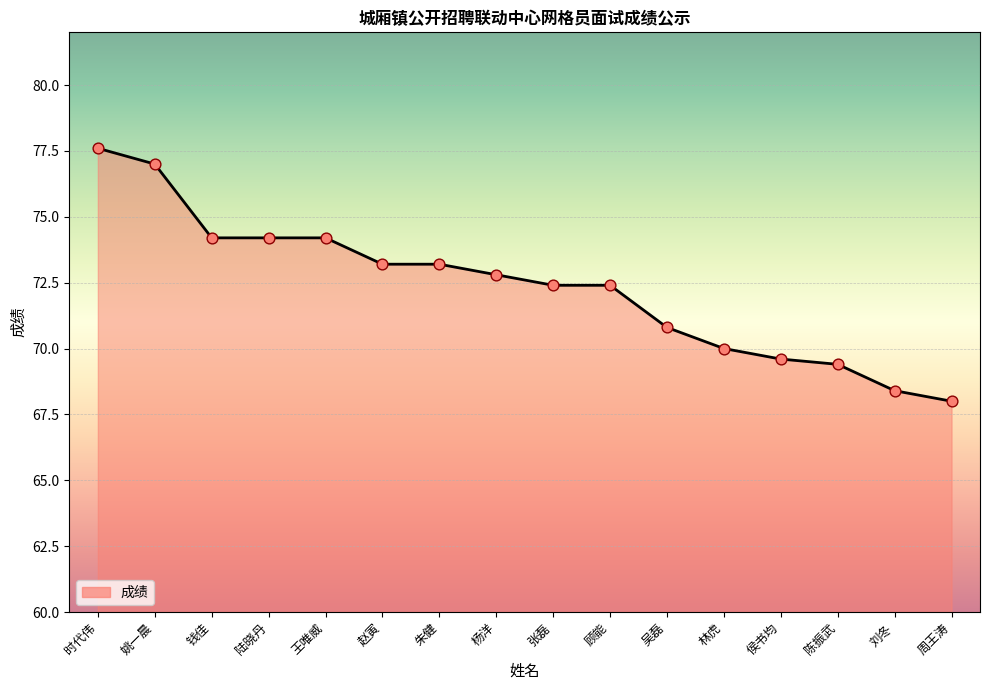

Between 陆晓丹 and 侯书均, which is larger?

陆晓丹